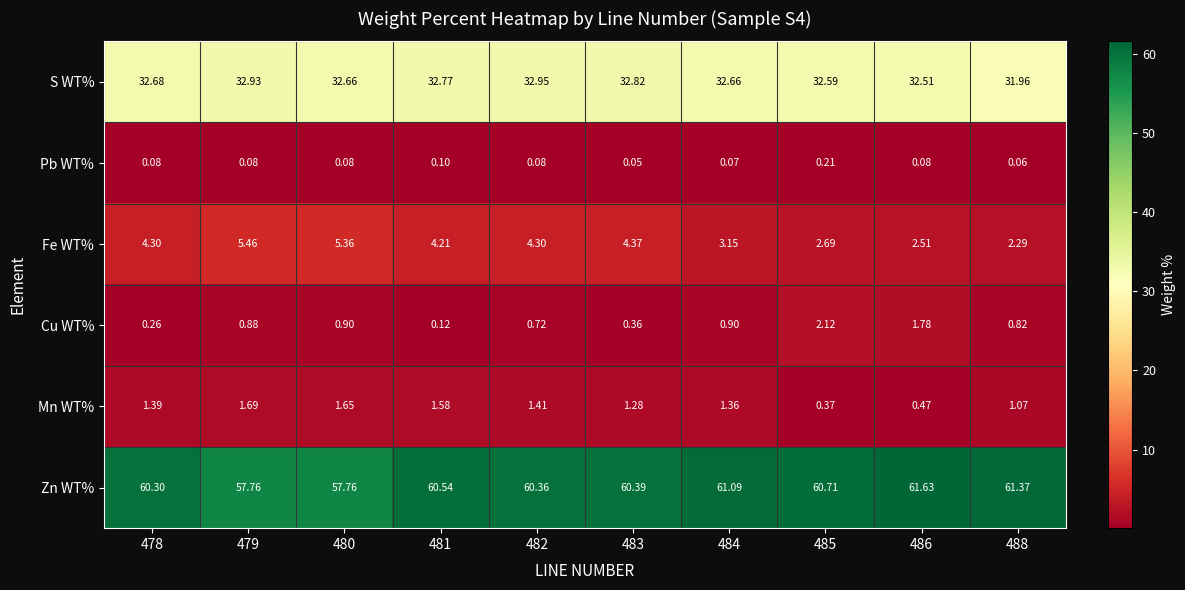

What is the difference between the highest and lowest values at 478?

60.2